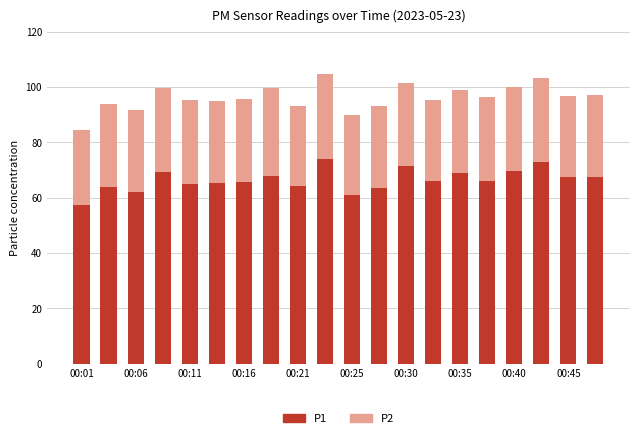

What is the average value of the P1 series?

66.5